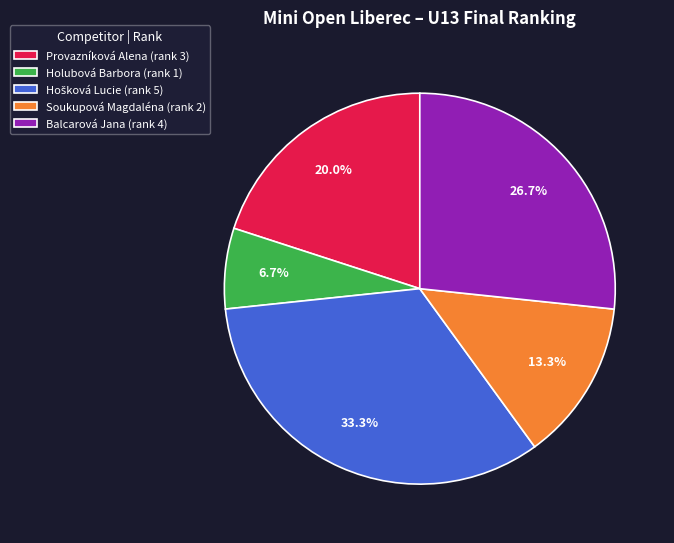

What percentage is NOT represented by Provazníková Alena?

80.0%